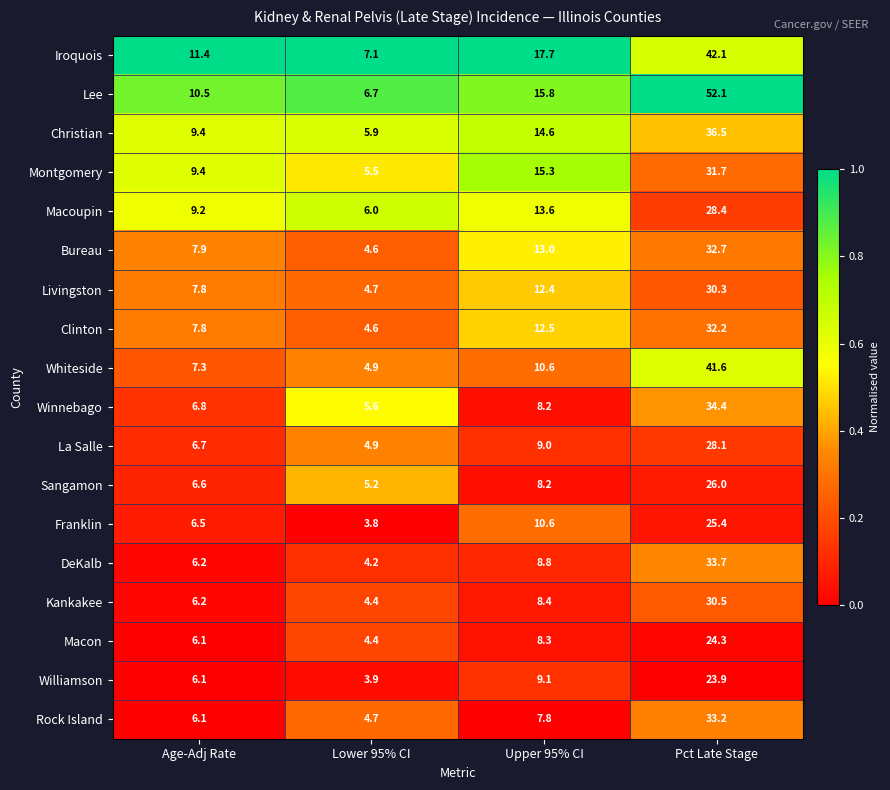

Which series has the widest spread of values?

Lee